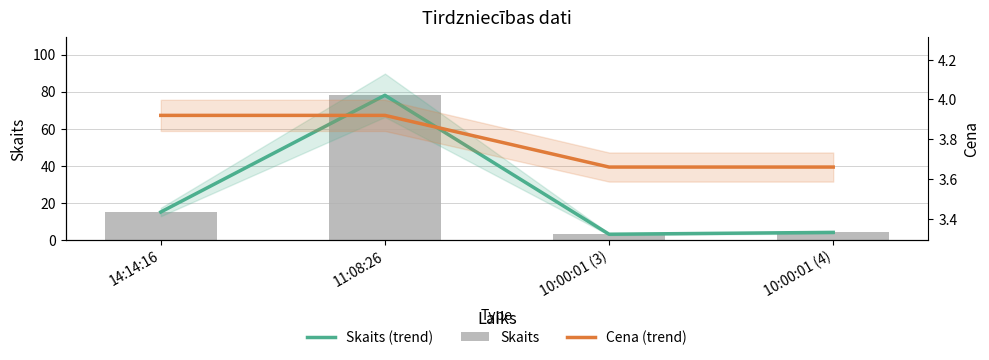

What is the value of the Cena (trend) bar at the 2nd from the left?

3.9